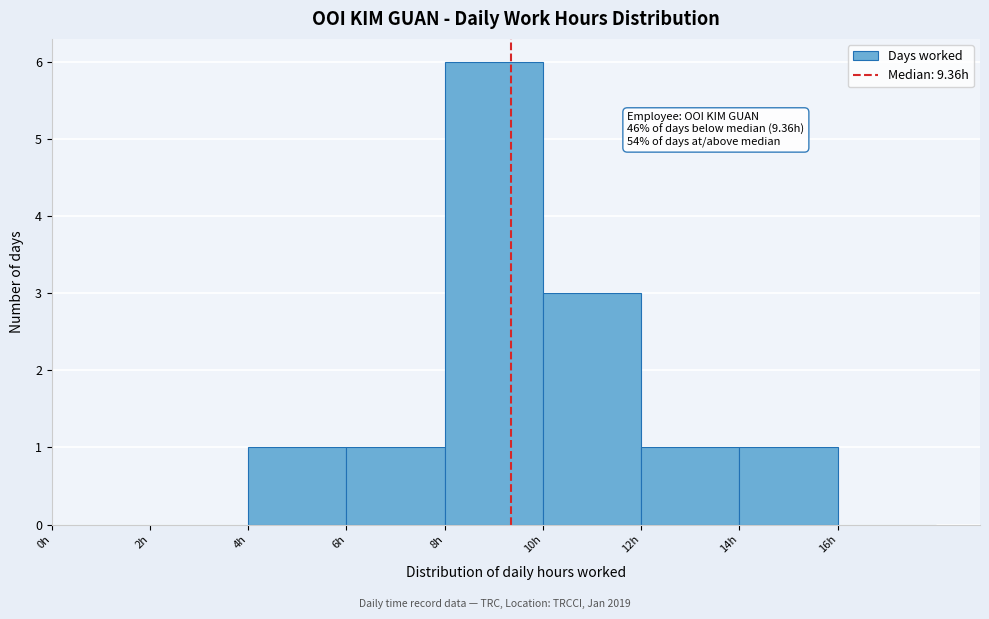

Over which range of the x-axis is the bar tallest?

8 to 10